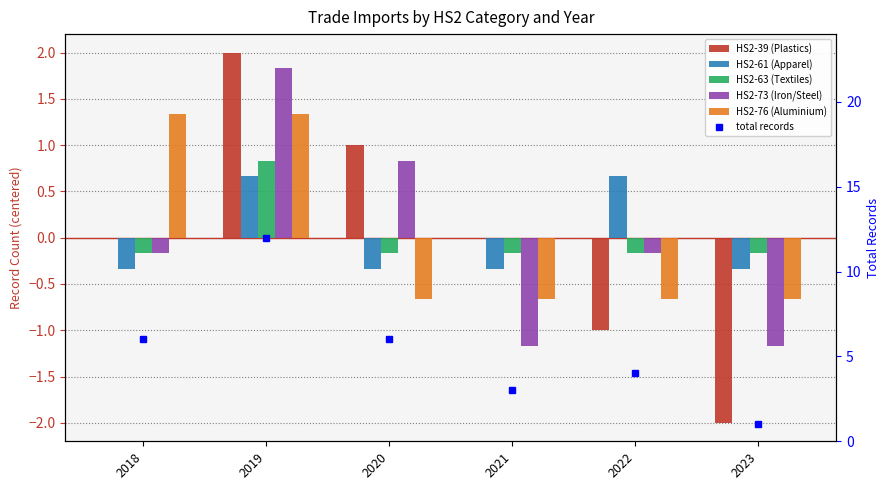

Is it true that HS2-63 (Textiles) equals -0.1 at 2018?

False